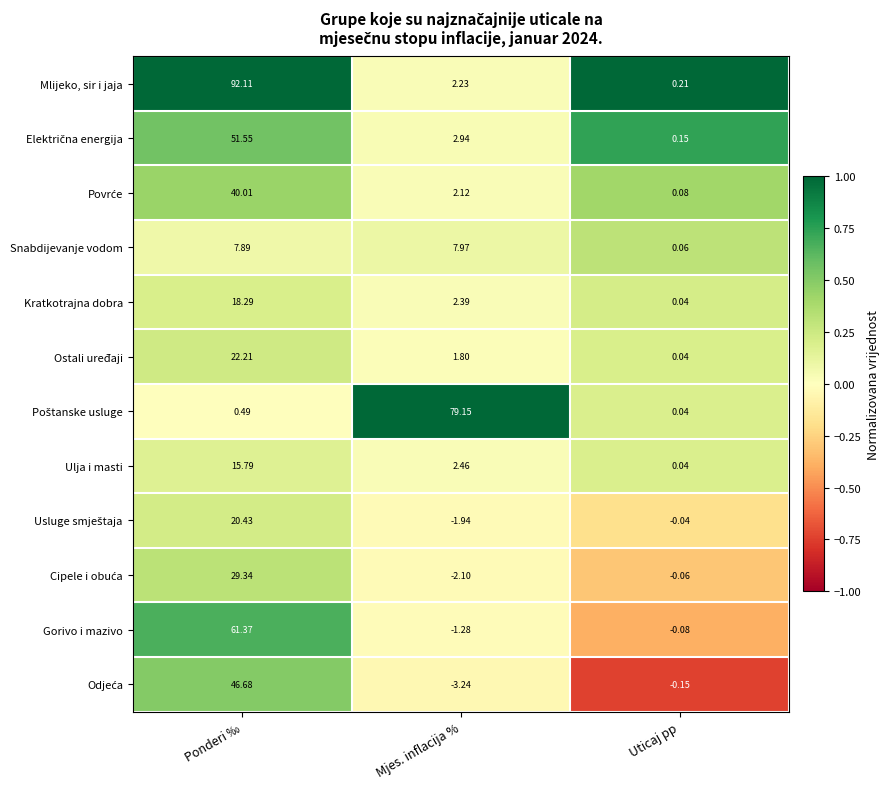

Where does the Gorivo i mazivo series first go above 0?

Ponderi ‰